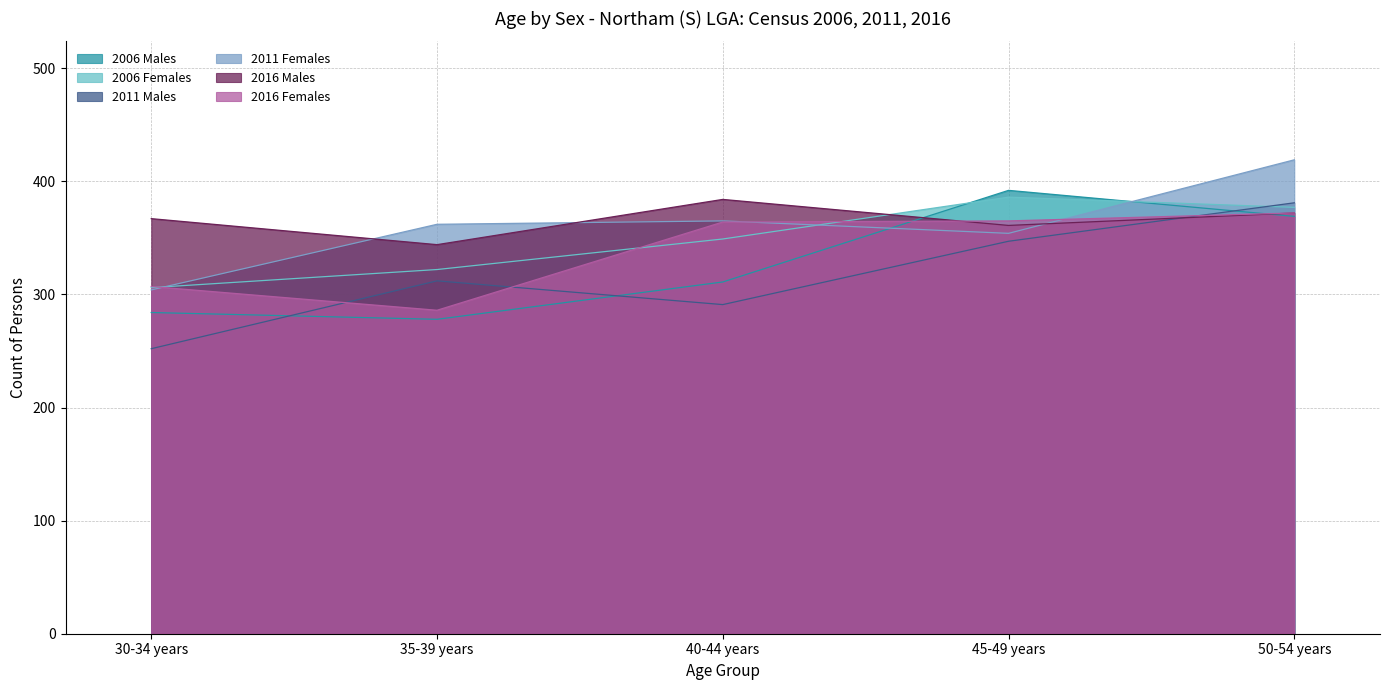

True or false: 2011 Females has a value of 191 at 30-34 years.

False